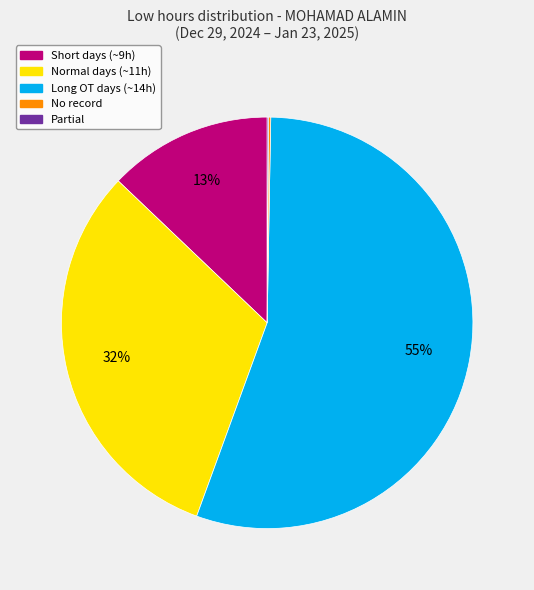

Is there any slice that represents more than half of the pie?

Yes